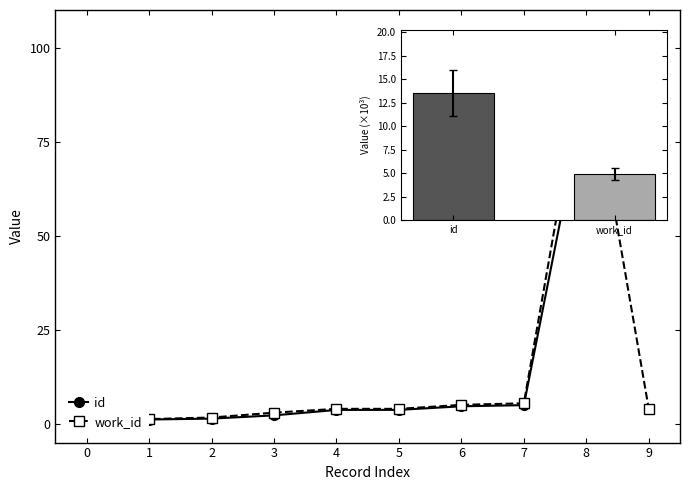

What is the approximate value of work_id at 7?

5.4